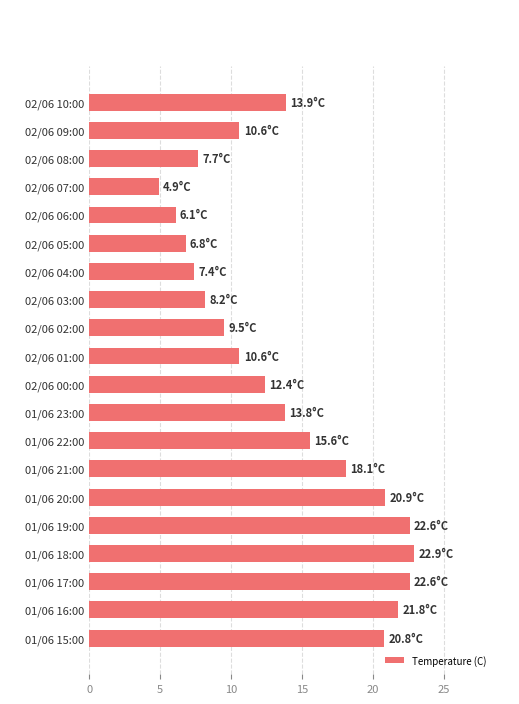

What is the maximum value shown in the chart?

22.9